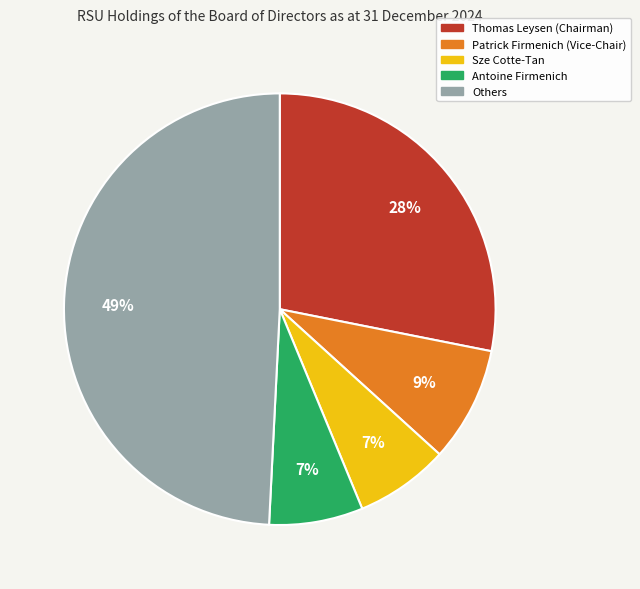

To the nearest percent, what is the average slice percentage?

20%